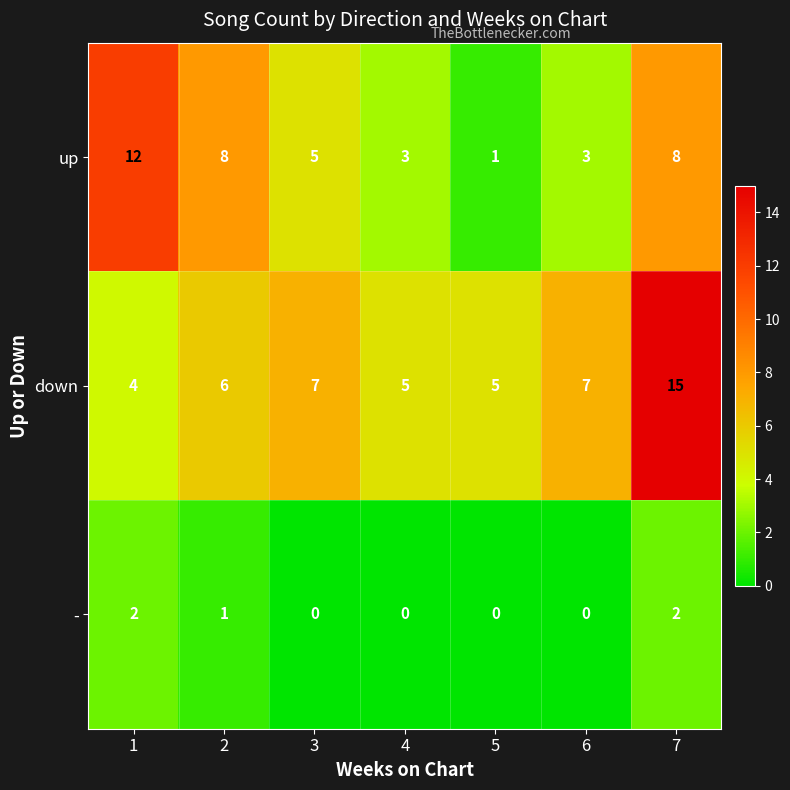

What is the total value across all series at 5?

6